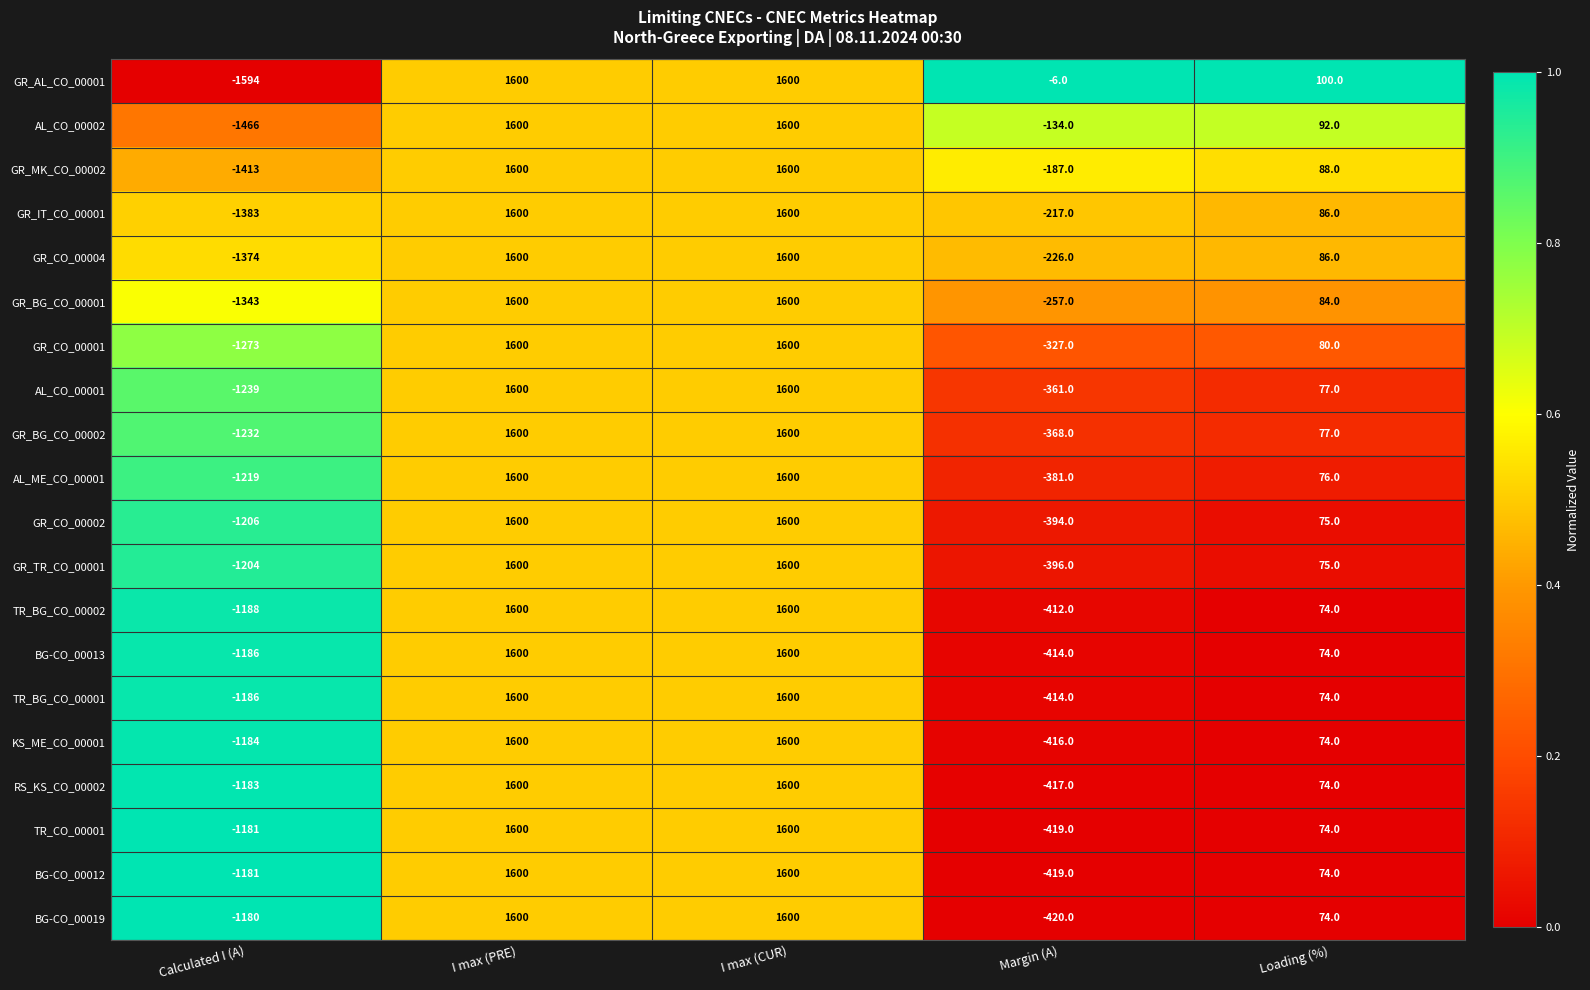

What is the total value across all series at Loading (%)?

1588